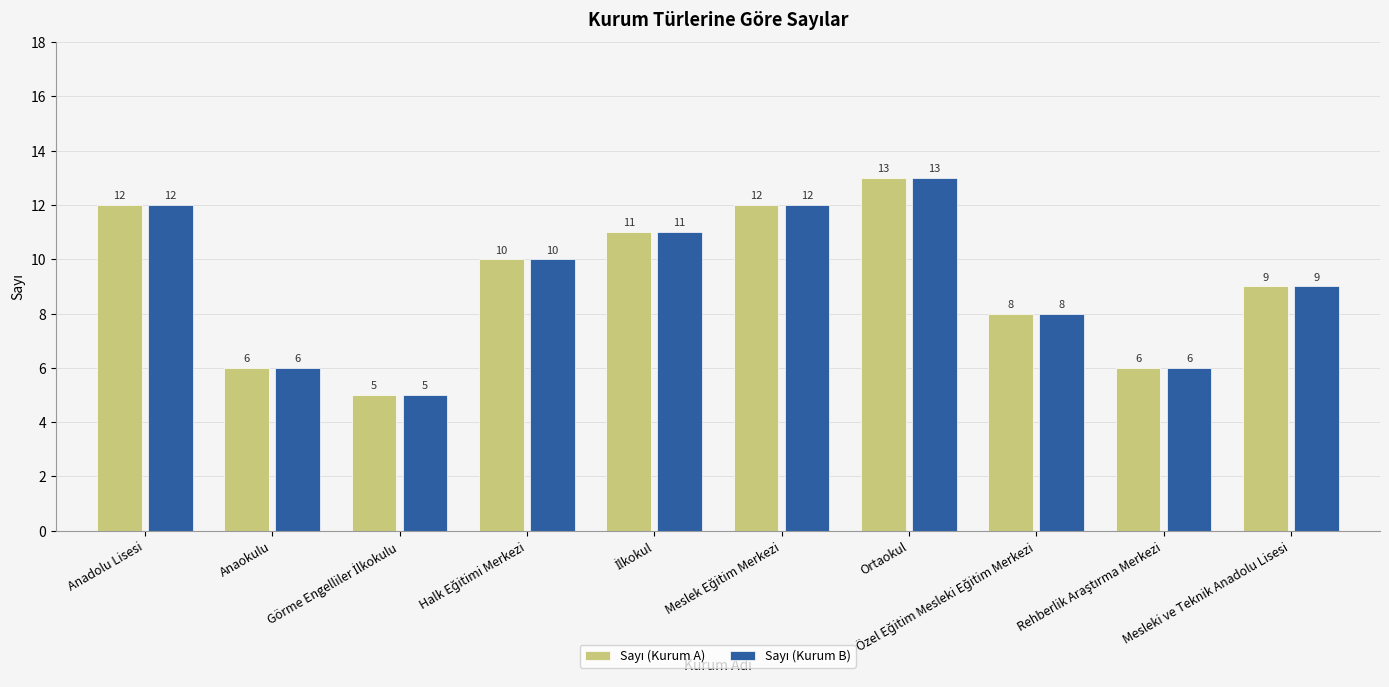

What is the greatest value displayed?

13